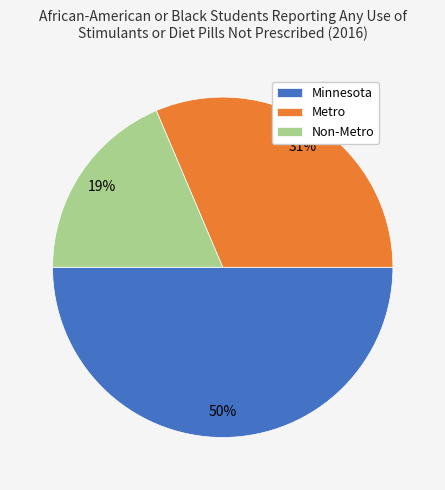

Does Non-Metro represent more than half of the total?

No